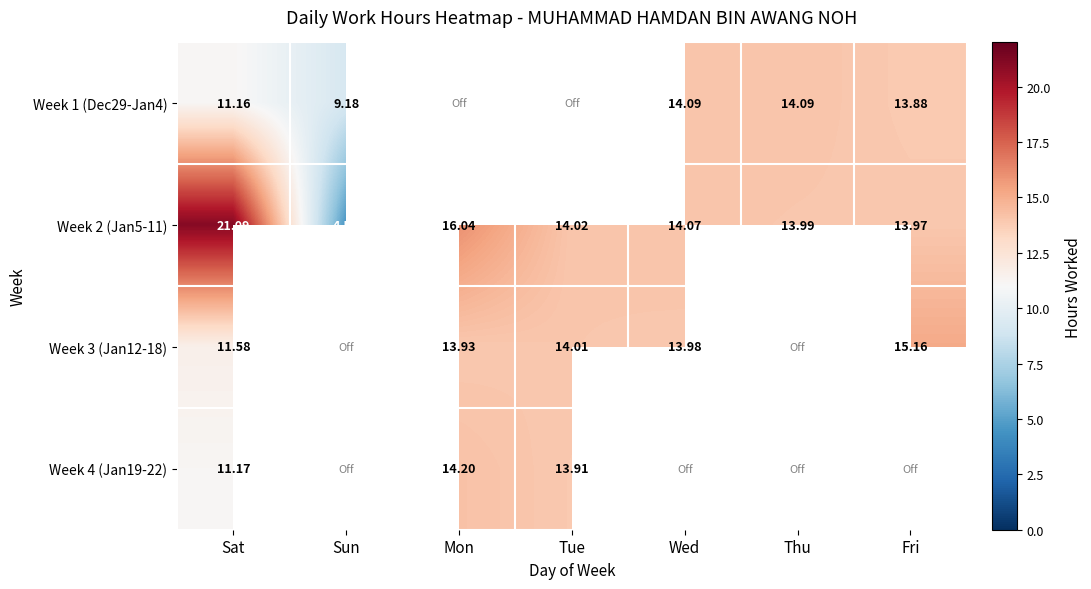

At which label is Week 2 (Jan5-11) closest to 12?

Fri